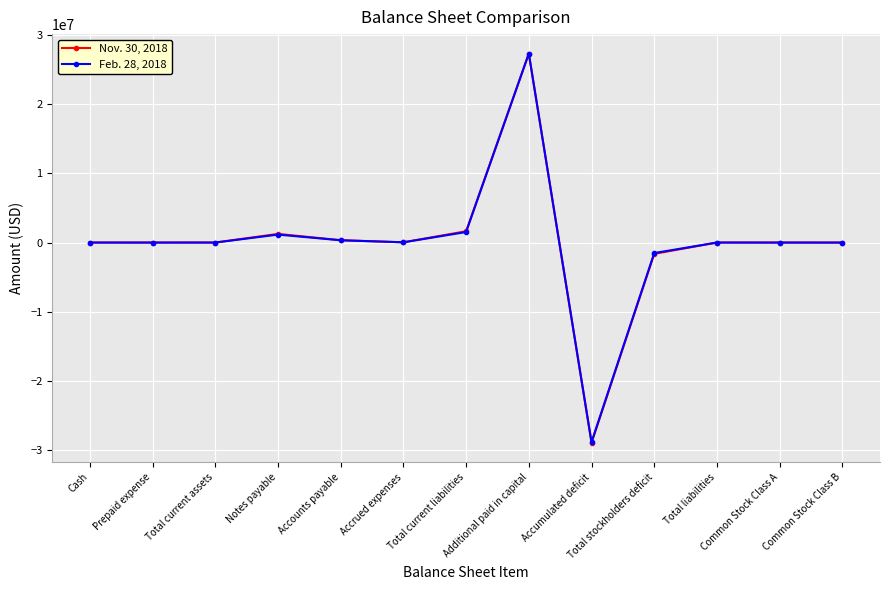

The value of Nov. 30, 2018 at Prepaid expense is -37526794. True or false?

False